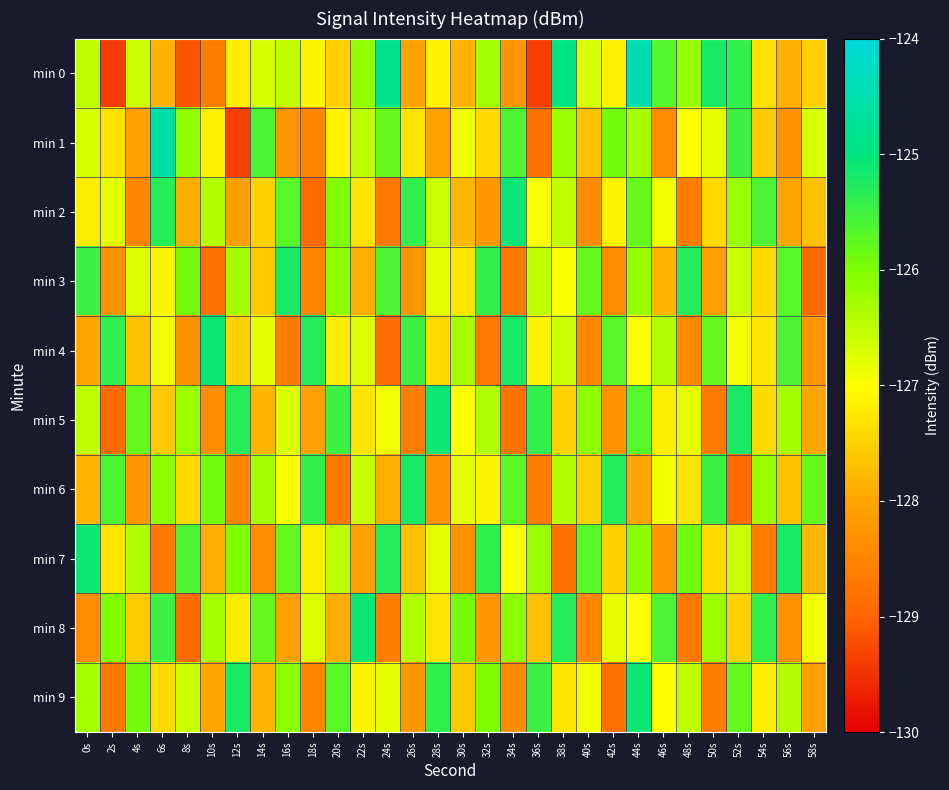

What is the maximum value shown in the chart?

-124.4